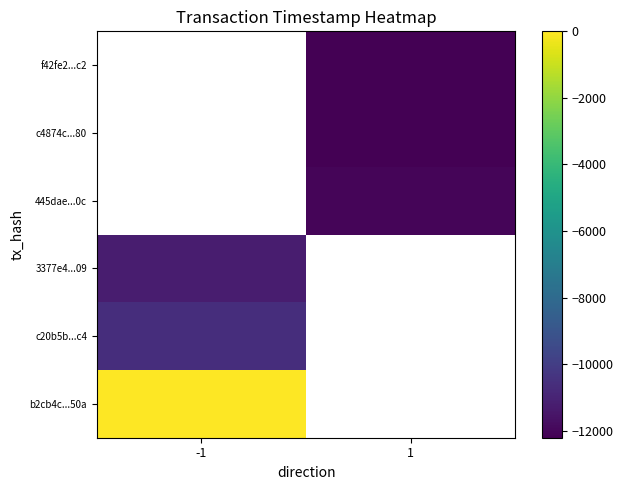

How many categories are shown in the chart?

2